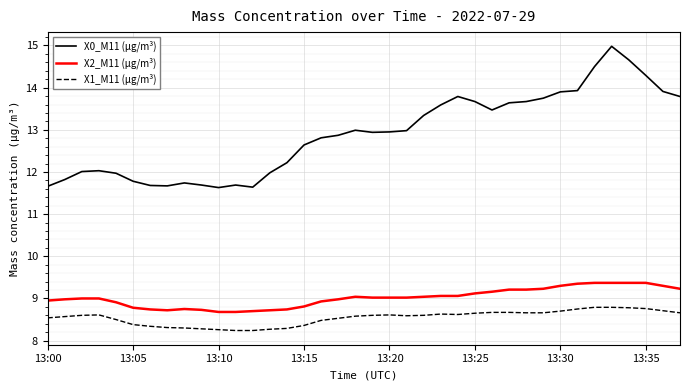

Which series has the largest total across all categories?

X0_M11 (μg/m³)